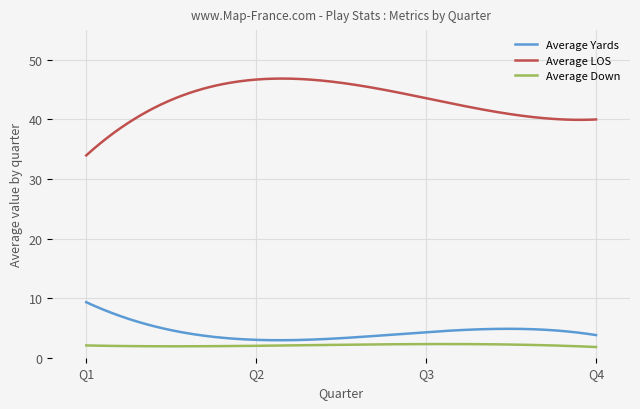

List the series in order of their peak value, lowest first.

Average Down, Average Yards, Average LOS